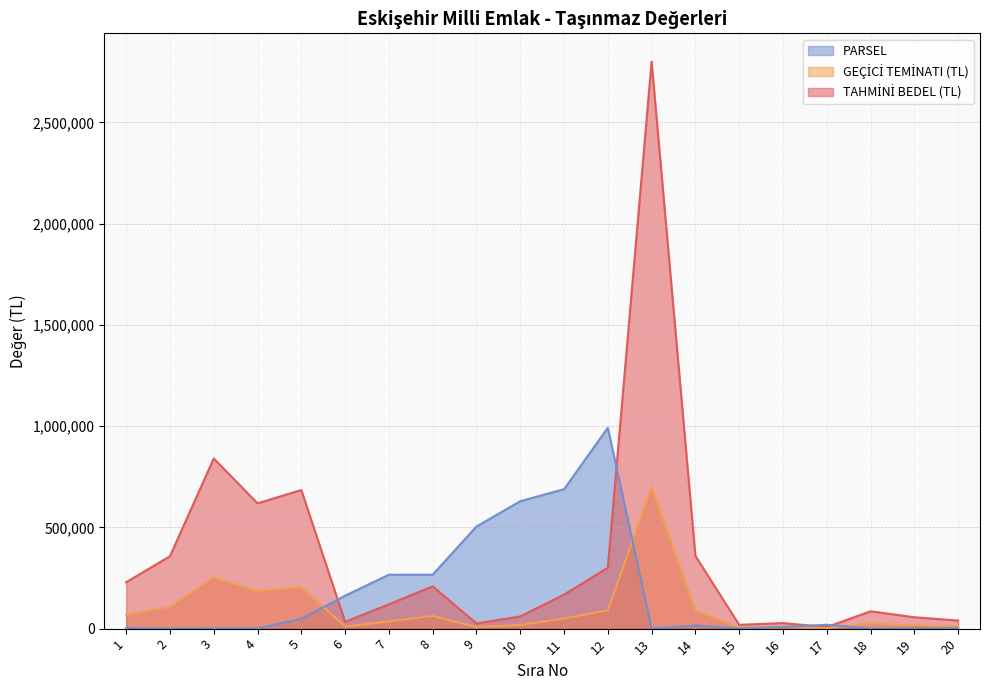

What are all the series names shown in the legend?

TAHMİNİ BEDEL (TL), GEÇİCİ TEMİNATI (TL), PARSEL